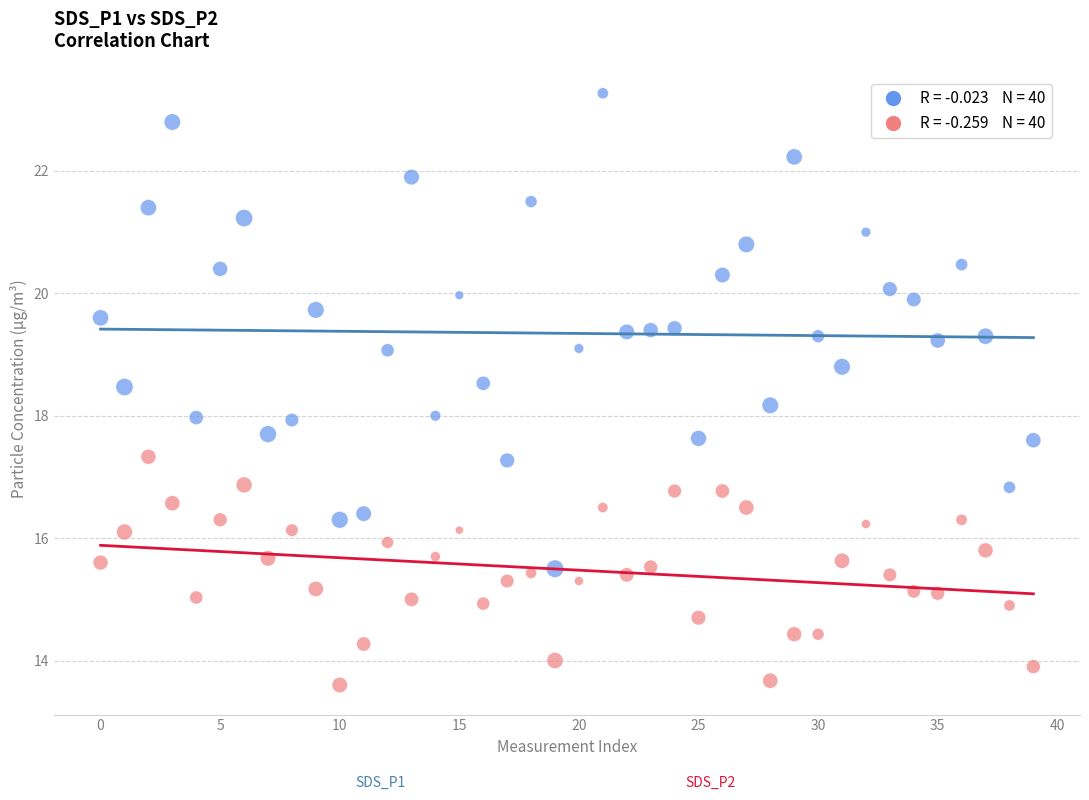

Across all data points, what is the range of Y values (max minus min)?

9.7